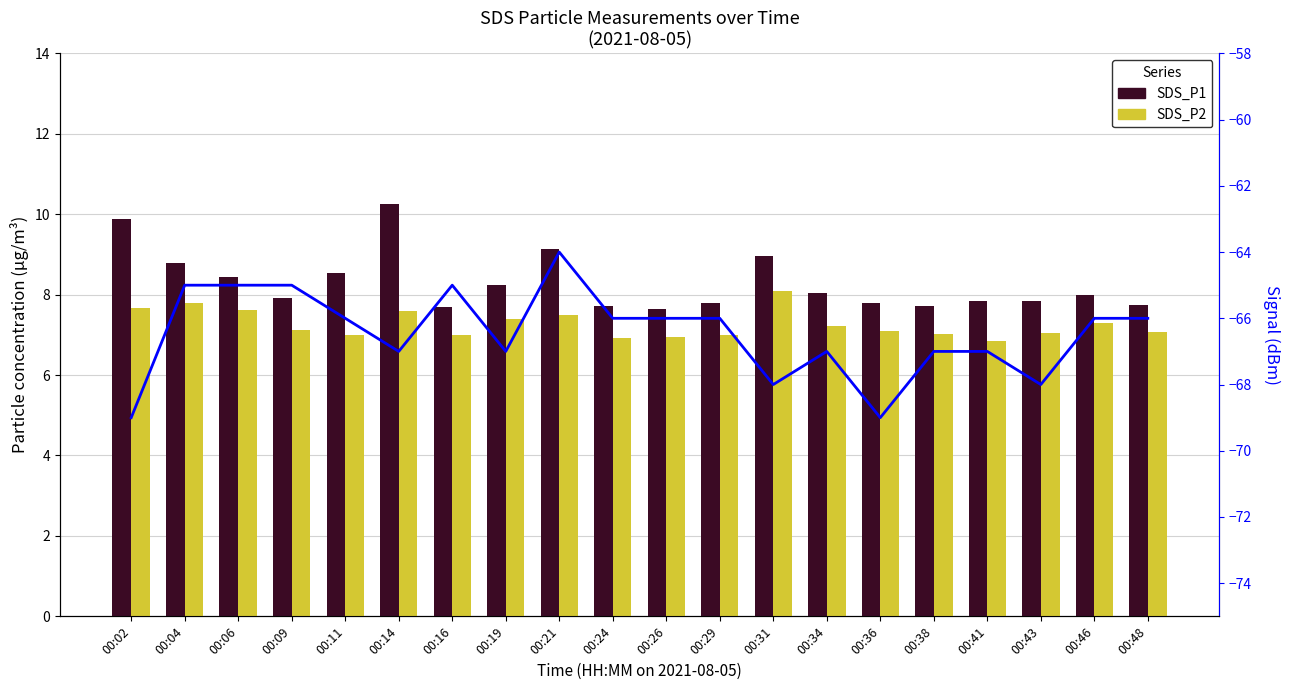

Reading left to right, what are all the values shown in this chart?

SDS_P1: 9.9	8.8	8.4	7.9	8.5	10.2	7.7	8.2	9.1	7.7	7.7	7.8	8.9	8.0	7.8	7.7	7.8	7.8	8.0	7.8
SDS_P2: 7.7	7.8	7.6	7.1	7.0	7.6	7.0	7.4	7.5	6.9	7.0	7.0	8.1	7.2	7.1	7.0	6.8	7.0	7.3	7.1
Signal: -69.0	-65.0	-65.0	-65.0	-66.0	-67.0	-65.0	-67.0	-64.0	-66.0	-66.0	-66.0	-68.0	-67.0	-69.0	-67.0	-67.0	-68.0	-66.0	-66.0